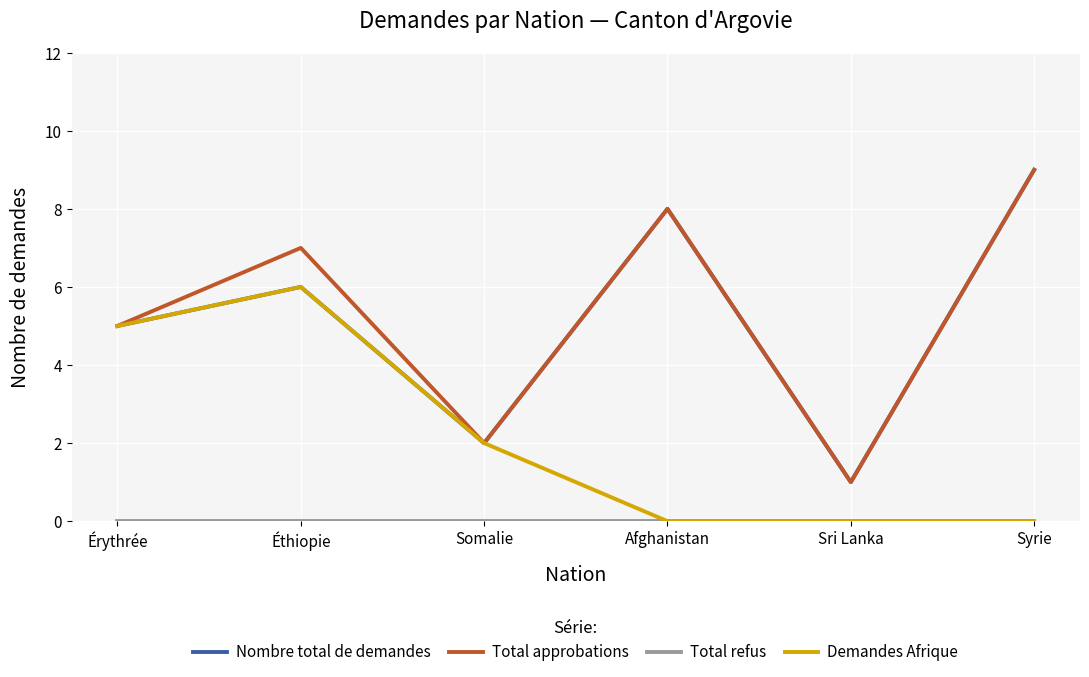

Is it true that Nombre total de demandes equals 9 at Syrie?

True